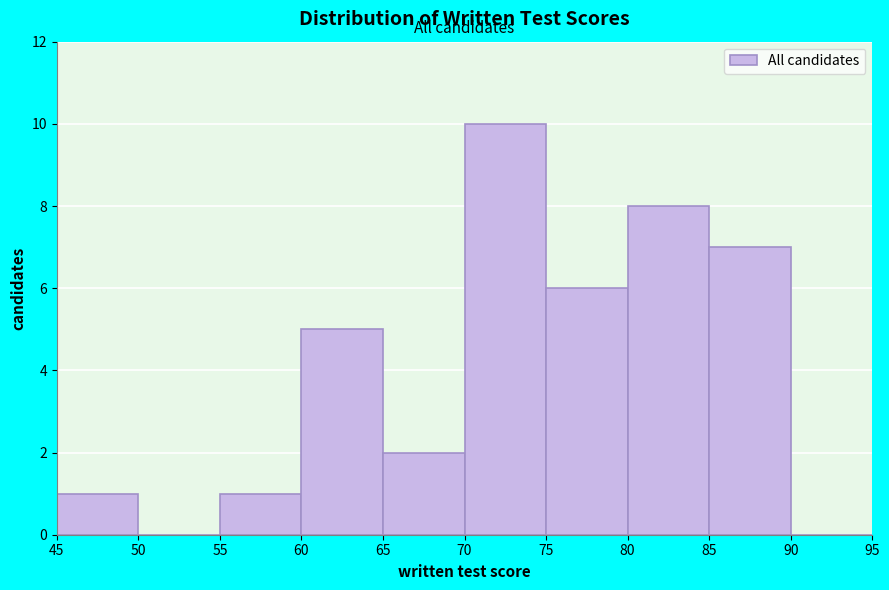

Reading left to right, transcribe this chart: for each bar, give the range it covers on the x-axis and its height. The values are not printed on the chart, so give them approximately, as read against the axis.

45 to 50: 1
50 to 55: 0
55 to 60: 1
60 to 65: 5
65 to 70: 2
70 to 75: 10
75 to 80: 6
80 to 85: 8
85 to 90: 7
90 to 95: 0